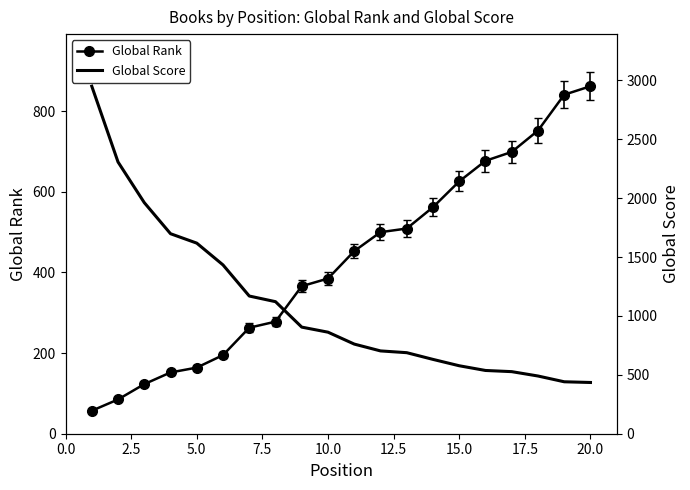

True or false: Global Rank has more than 0 interior local peaks.

False